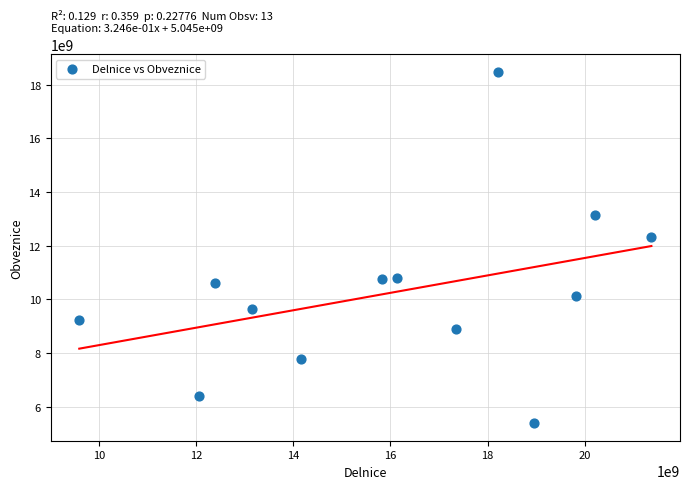

What is the range of Y values (max minus min)?

13102501000.2